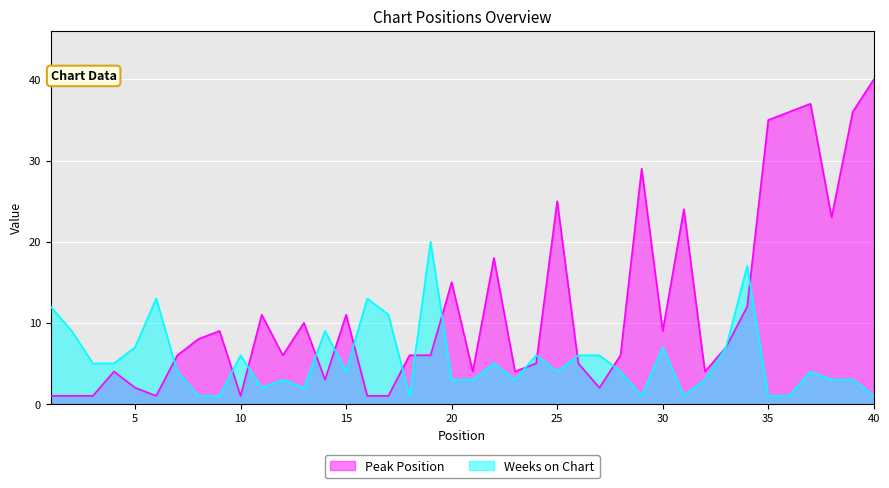

At which category does Weeks on Chart reach its first local peak?

6